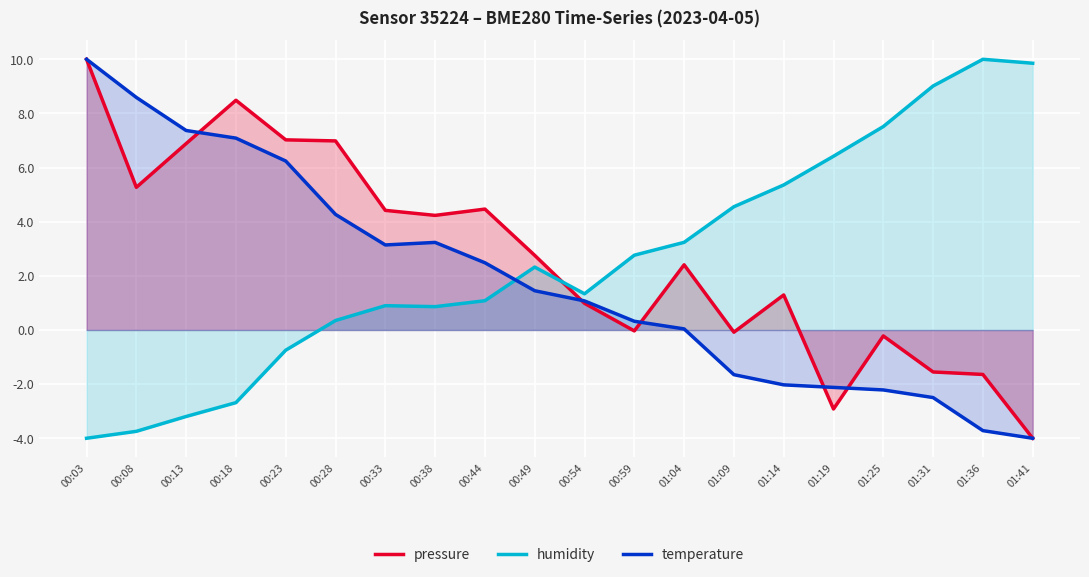

Reading left to right, what are all the values shown in this chart?

pressure: 00:03=10.0	00:08=5.3	00:13=6.9	00:18=8.5	00:23=7.0	00:28=7.0	00:33=4.4	00:38=4.2	00:44=4.5	00:49=2.8	00:54=1.0	00:59=-0.0	01:04=2.4	01:09=-0.1	01:14=1.3	01:19=-2.9	01:25=-0.2	01:31=-1.6	01:36=-1.6	01:41=-4.0
humidity: 00:03=-4.0	00:08=-3.7	00:13=-3.2	00:18=-2.7	00:23=-0.7	00:28=0.3	00:33=0.9	00:38=0.9	00:44=1.1	00:49=2.3	00:54=1.3	00:59=2.8	01:04=3.2	01:09=4.6	01:14=5.4	01:19=6.4	01:25=7.5	01:31=9.0	01:36=10.0	01:41=9.9
temperature: 00:03=10.0	00:08=8.6	00:13=7.4	00:18=7.1	00:23=6.2	00:28=4.3	00:33=3.1	00:38=3.2	00:44=2.5	00:49=1.4	00:54=1.1	00:59=0.3	01:04=0.0	01:09=-1.7	01:14=-2.0	01:19=-2.1	01:25=-2.2	01:31=-2.5	01:36=-3.7	01:41=-4.0